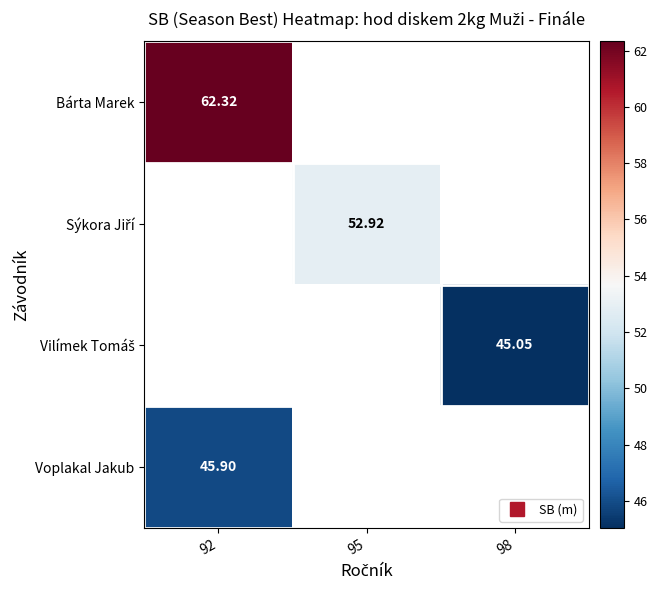

Which category has the lowest value across all series?

98